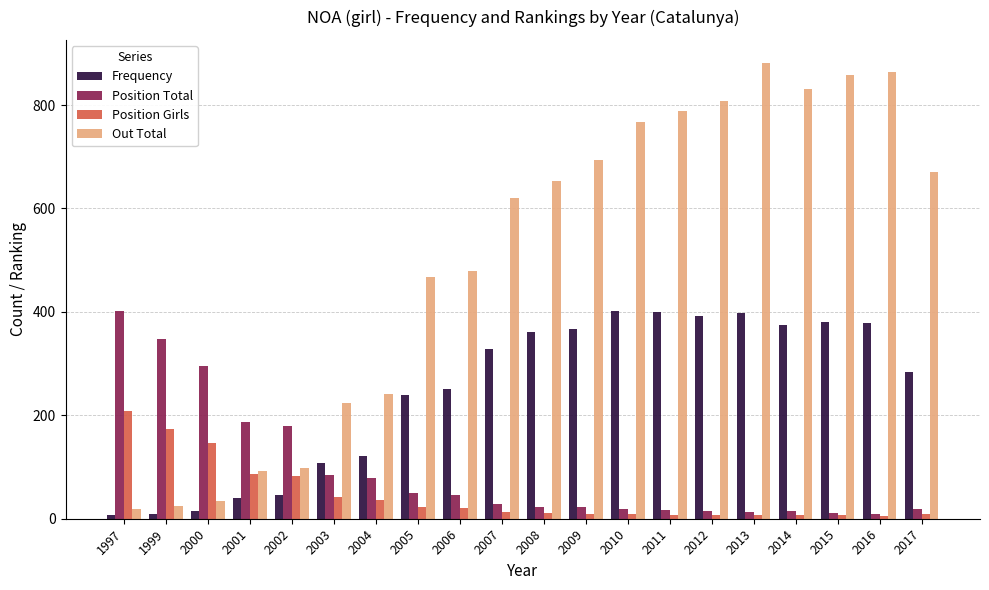

Which series changed the most between 2004 and 2007?

Out Total